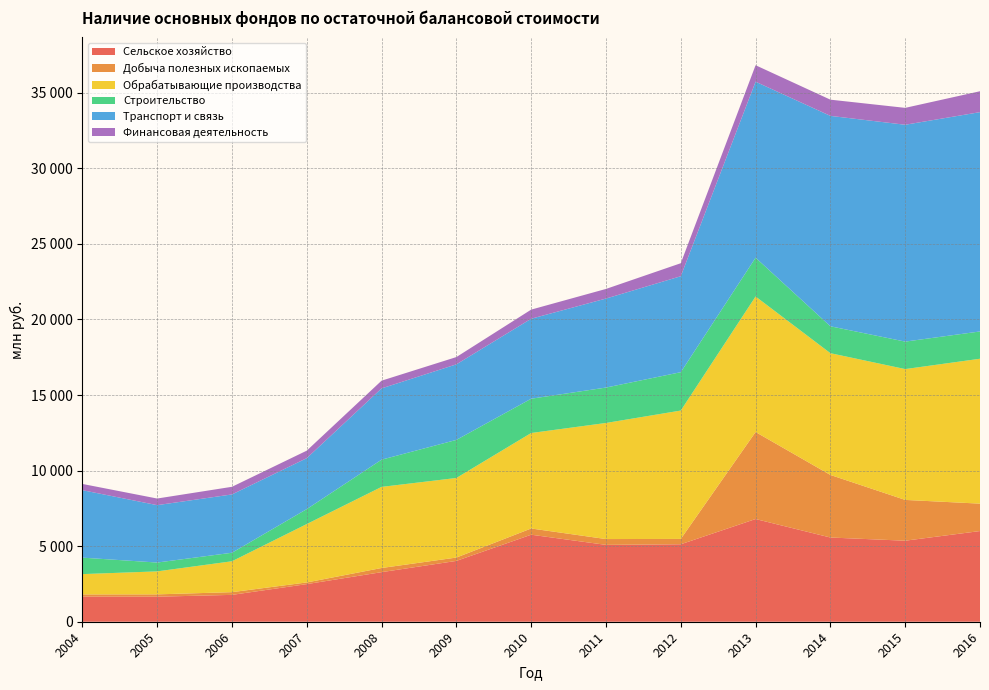

Reading right to left, extract all data points from this chart.

Сельское хозяйство: 6001	5362	5573	6796	5126	5086	5758	4025	3281	2489	1777	1657	1661
Добыча полезных ископаемых: 1814	2699	4141	5758	354	385	413	222	275	111	180	154	146
Обрабатывающие производства: 9588	8658	8057	8969	8495	7682	6318	5266	5367	3864	2044	1521	1344
Строительство: 1806	1818	1780	2567	2538	2343	2269	2519	1801	989	564	585	1090
Транспорт и связь: 14513	14350	13923	11646	6351	5890	5293	5000	4717	3372	3859	3798	4465
Финансовая деятельность: 1383	1118	1073	1090	860	636	603	482	511	496	505	438	413